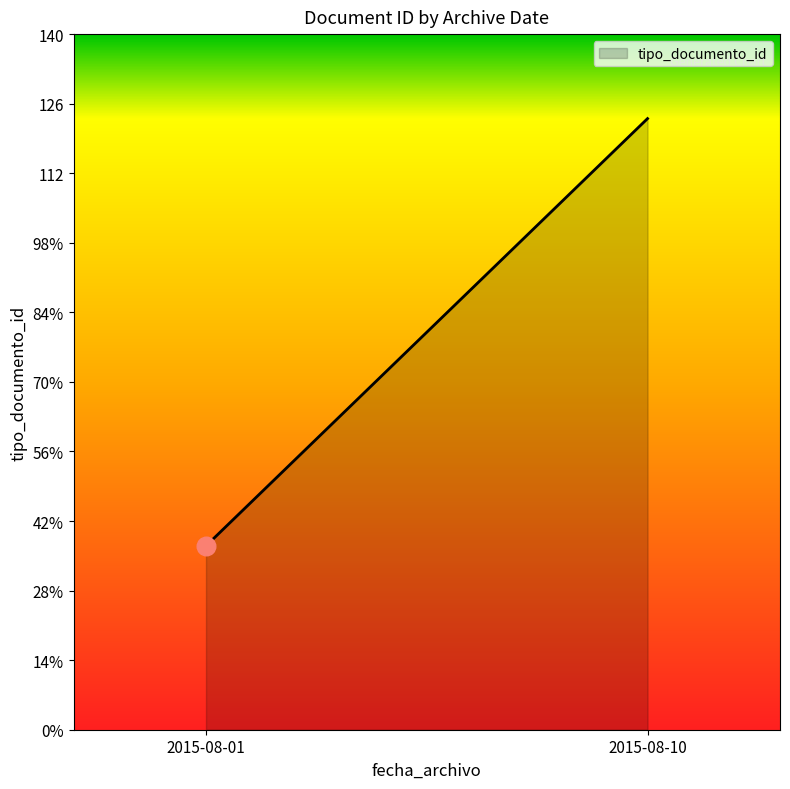

Which has a higher value, 2015-08-01 or 2015-08-01?

2015-08-01